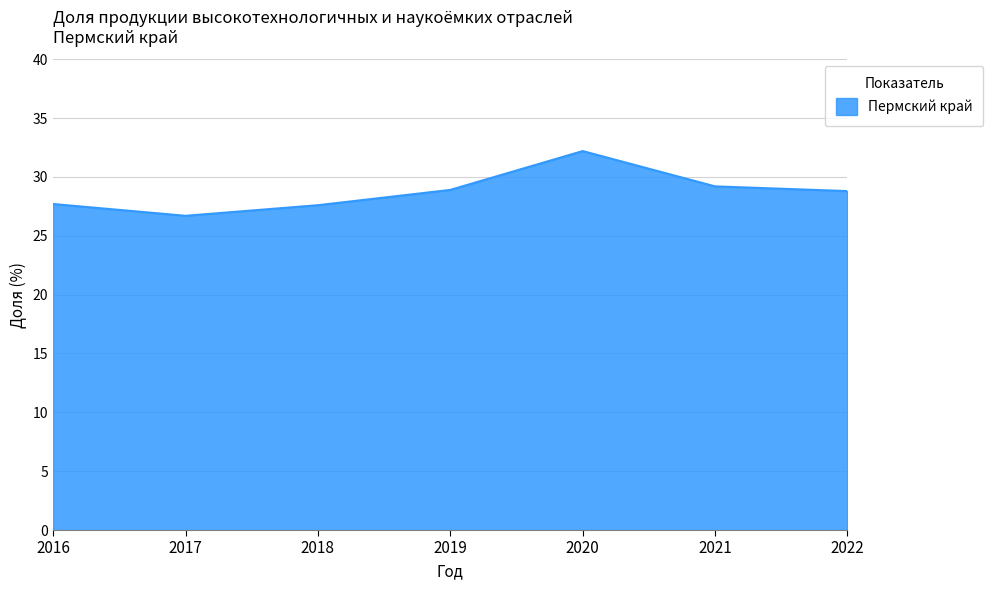

At which label does the data first exceed 28?

2019